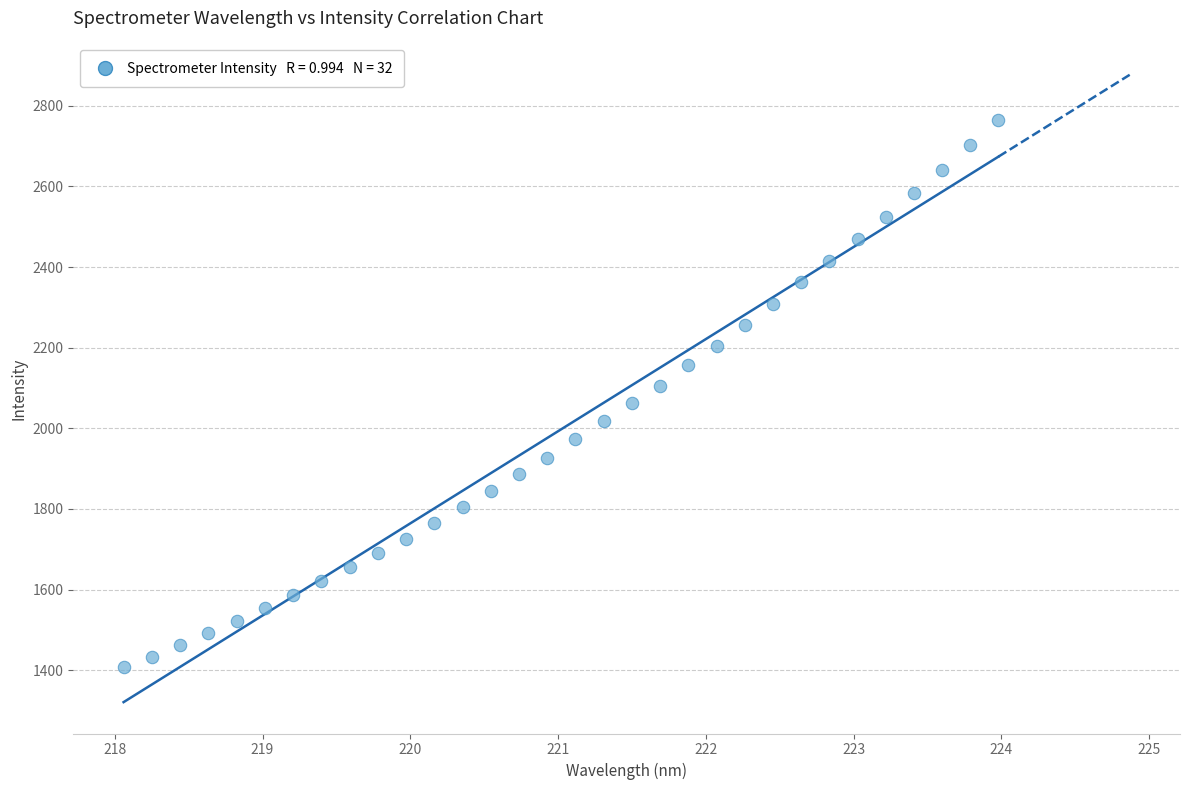

What is the range of Y values (max minus min)?

1357.0